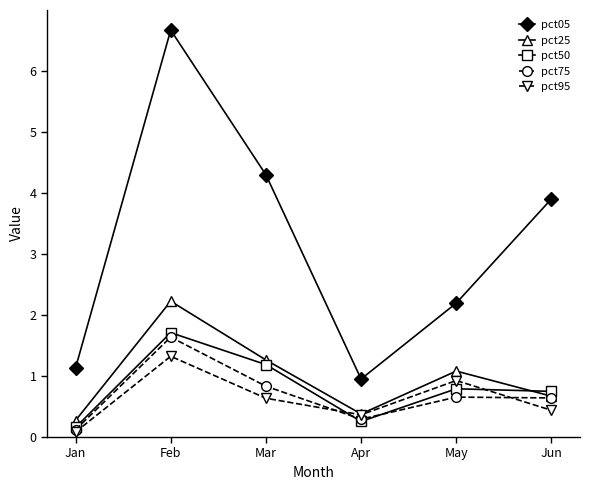

What is the spread (max minus min) of values at May?

1.5